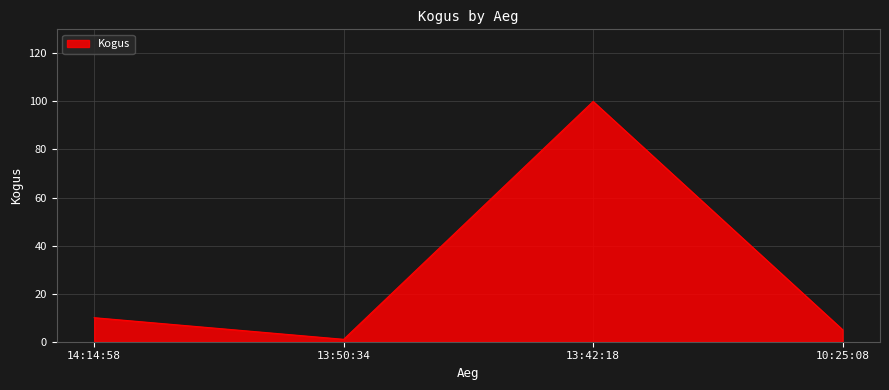

What is the difference between the second highest and minimum values?

9